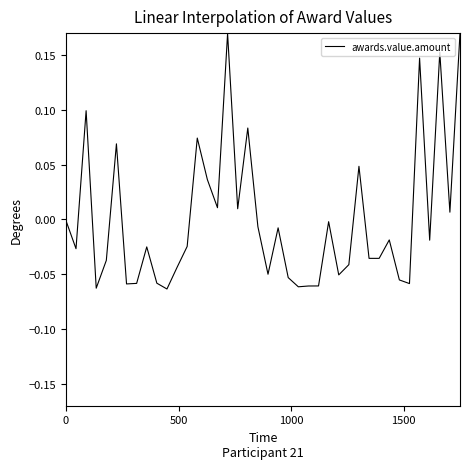

Reading right to left, extract all data points from this chart.

0.2	0.0	0.2	-0.0	0.1	-0.1	-0.1	-0.0	-0.0	-0.0	0.0	-0.0	-0.1	-0.0	-0.1	-0.1	-0.1	-0.1	-0.0	-0.1	-0.0	0.1	0.0	0.2	0.0	0.0	0.1	-0.0	-0.0	-0.1	-0.1	-0.0	-0.1	-0.1	0.1	-0.0	-0.1	0.1	-0.0	-0.0